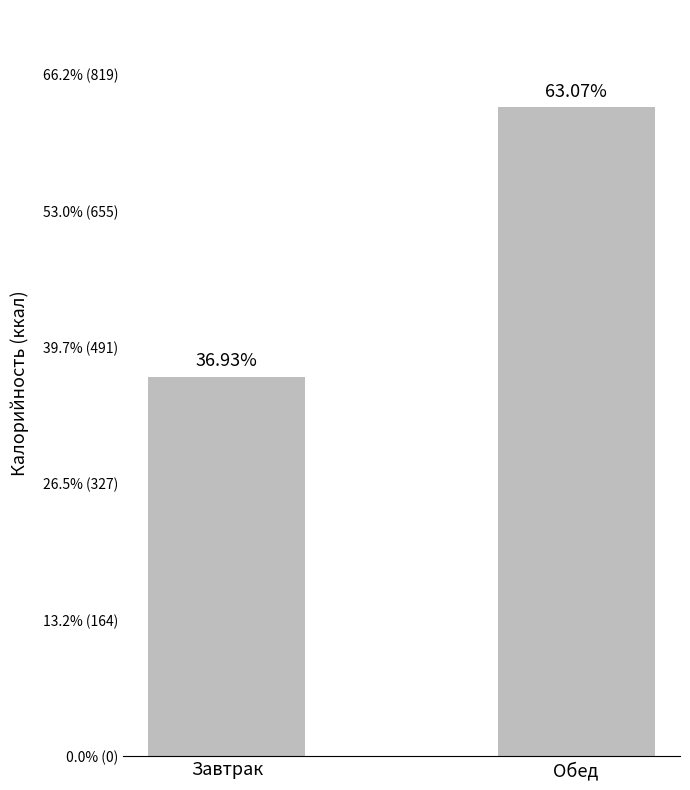

Reading left to right, list all the values displayed in this chart.

Завтрак=456.0	Обед=779.5